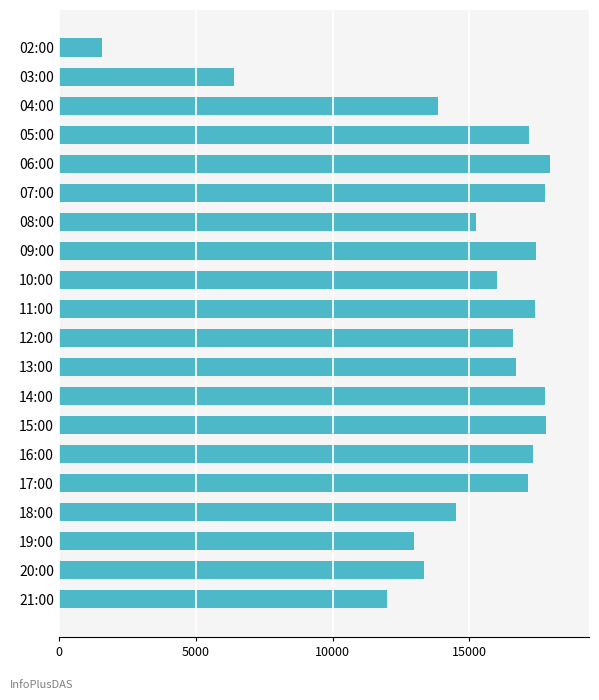

What is the average value?

14840